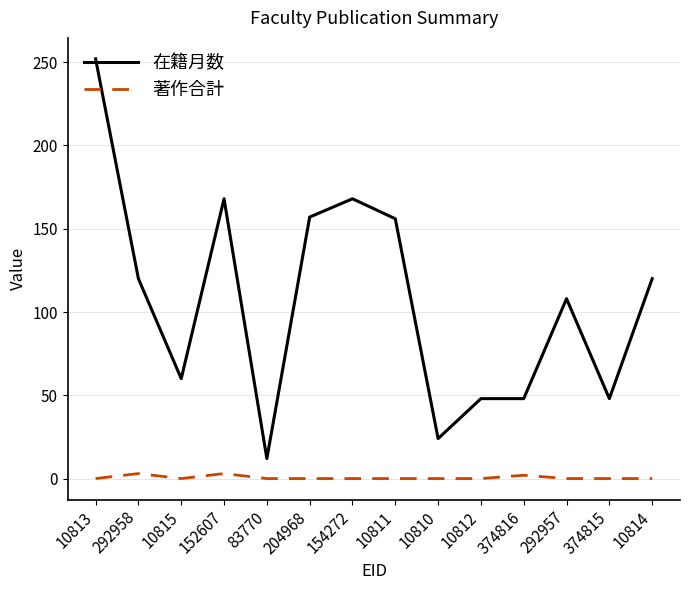

True or false: 著作合計 has a value of 0 at 10814.

True